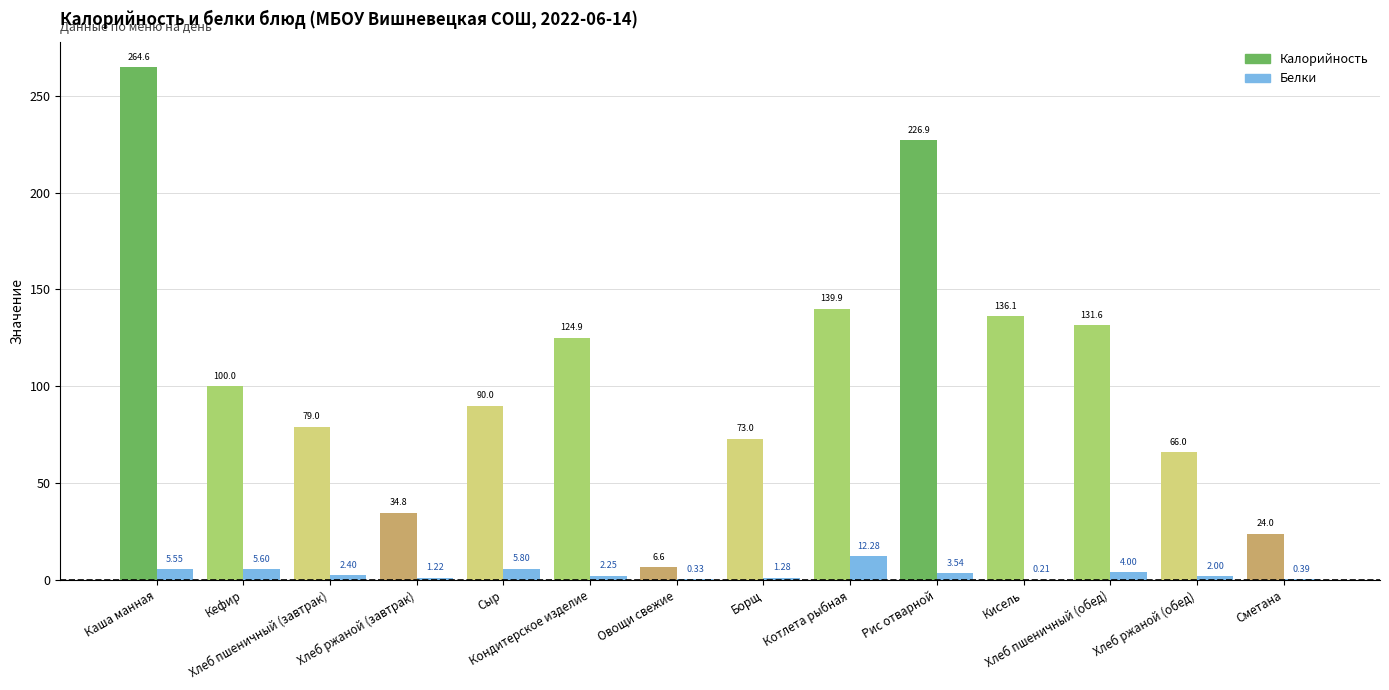

What are all the series names shown in the legend?

Калорийность, Белки